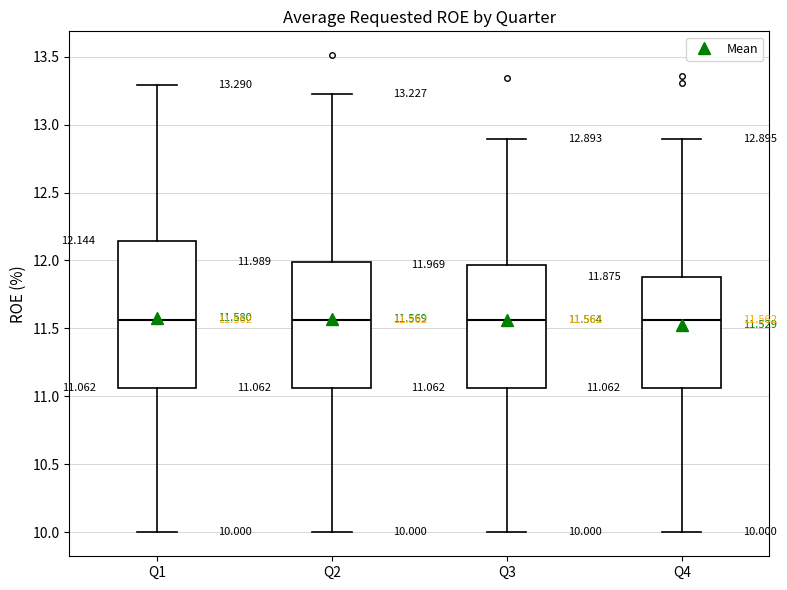

Which box is the tallest, from its lower edge to its upper edge?

Q1